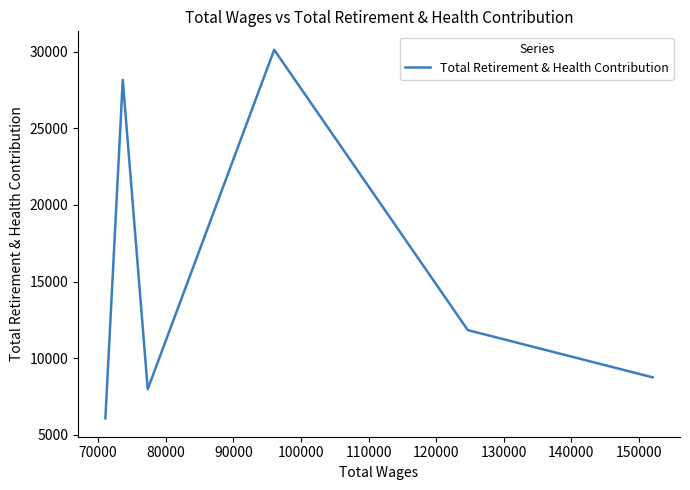

What is the maximum value shown in the chart?

30118